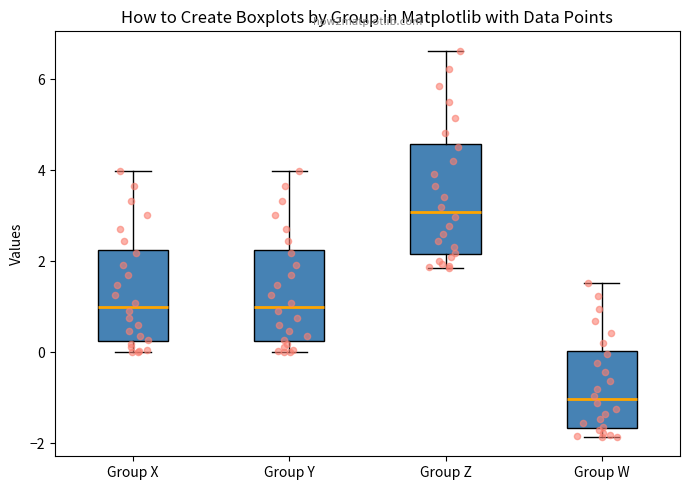

Where is the lower edge of the box for Group X on the y-axis? The values are not printed on the chart, so give them approximately, as read against the axis.

0.2